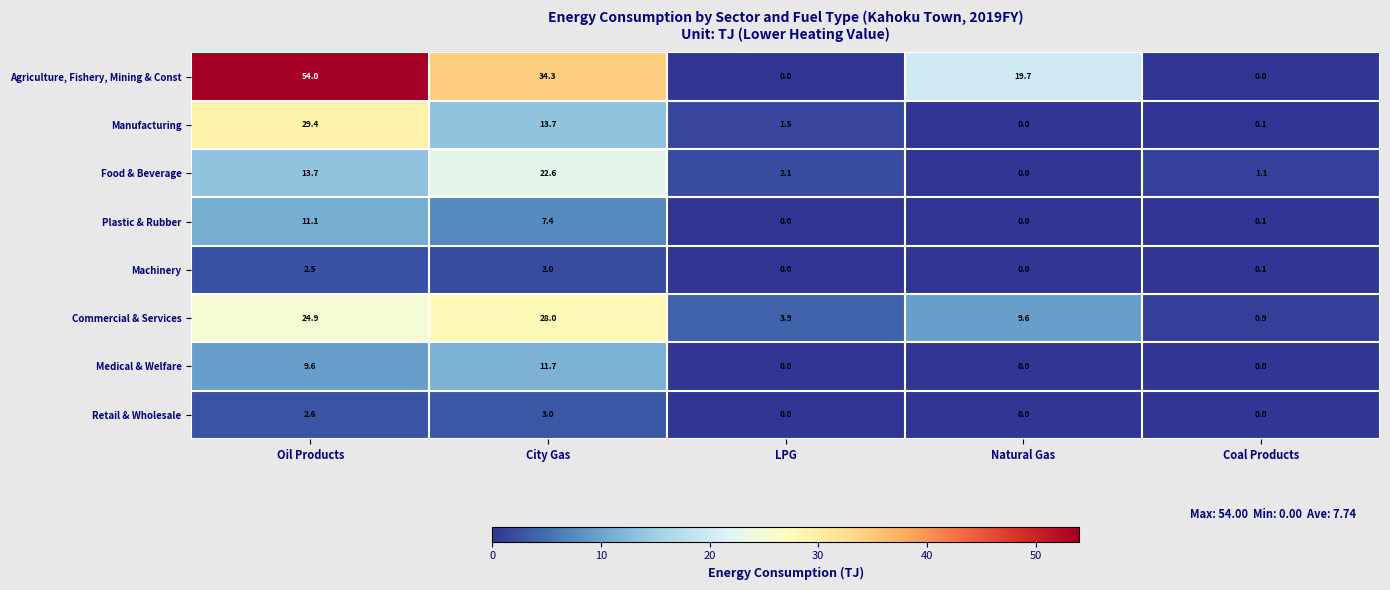

What is the difference between the highest and lowest values at LPG?

3.9